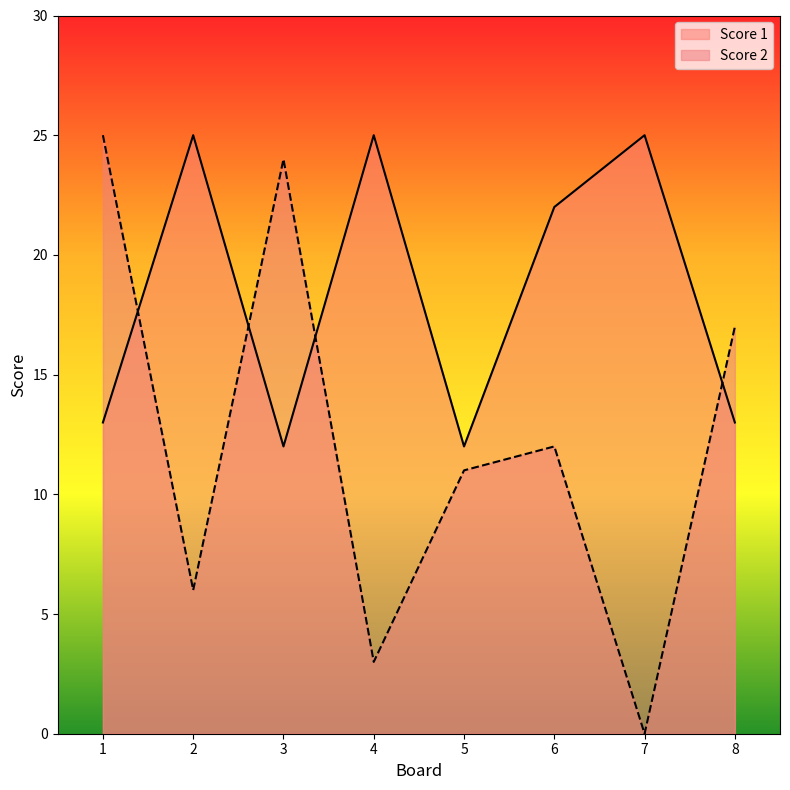

Reading left to right, extract all data points from this chart.

Score 2: 1=25	2=6	3=24	4=3	5=11	6=12	7=0	8=17
Score 1: 1=13	2=25	3=12	4=25	5=12	6=22	7=25	8=13